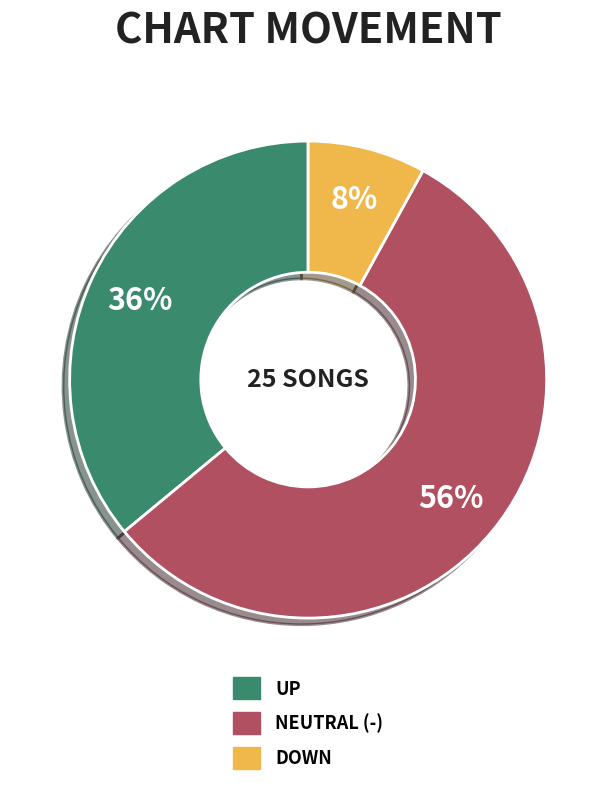

To the nearest percent, what is the average slice percentage?

33%